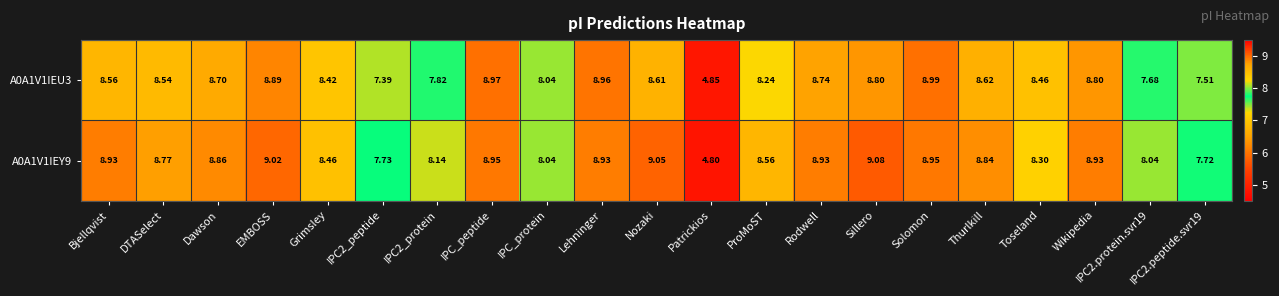

At which category is the sum across all series the highest?

Solomon